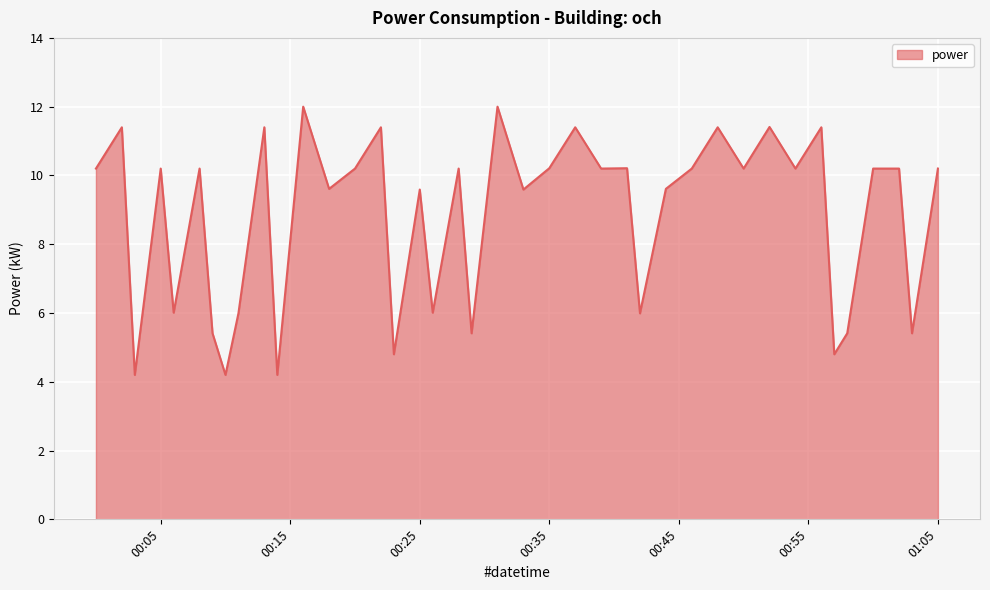

What is the minimum value shown in the chart?

4.2